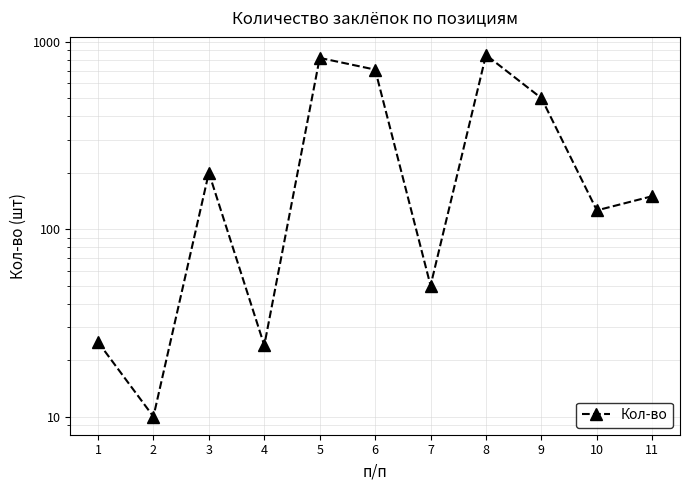

What value does the data have at 3?

200